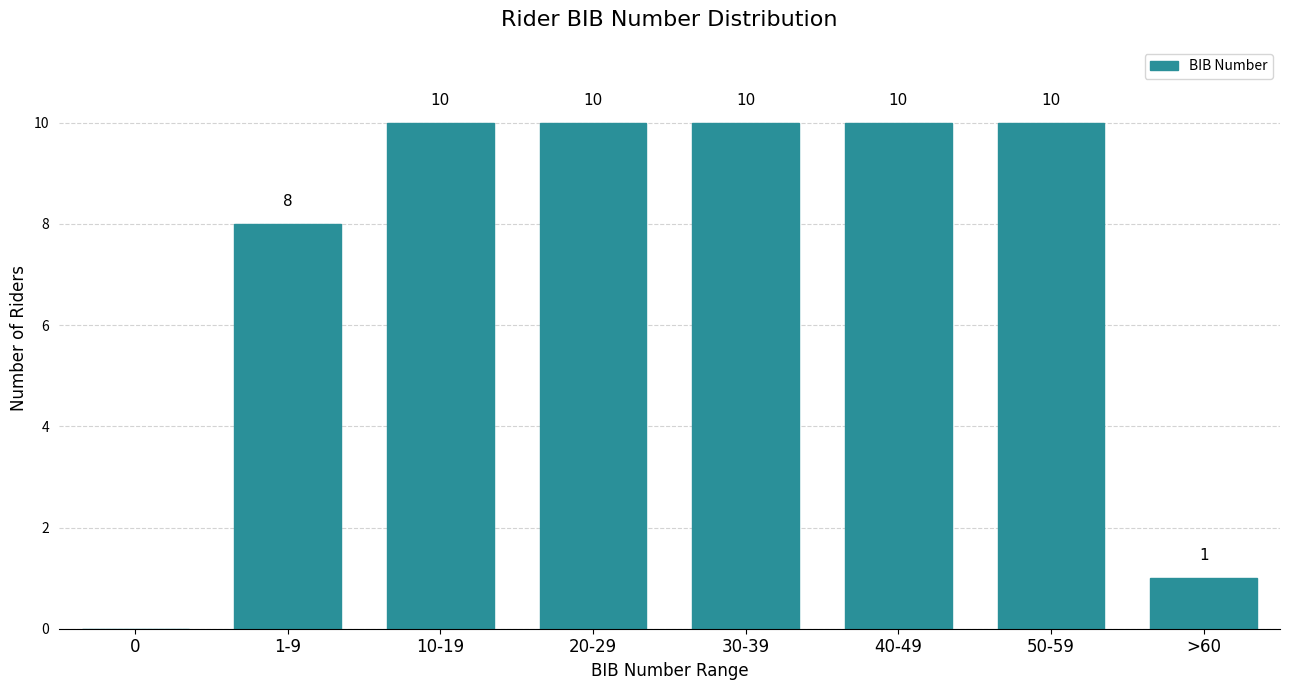

Reading right to left, list all the values displayed in this chart.

>60=1	50-59=10	40-49=10	30-39=10	20-29=10	10-19=10	1-9=8	0=0